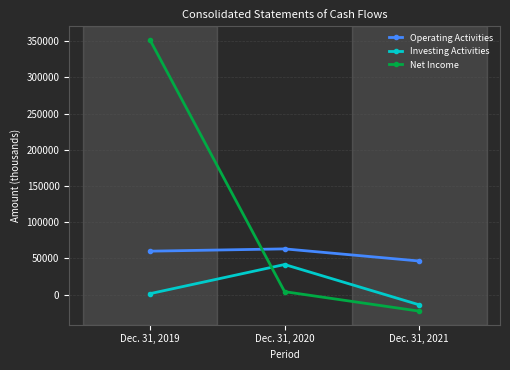

Does the chart display data point markers on the line(s)?

Yes